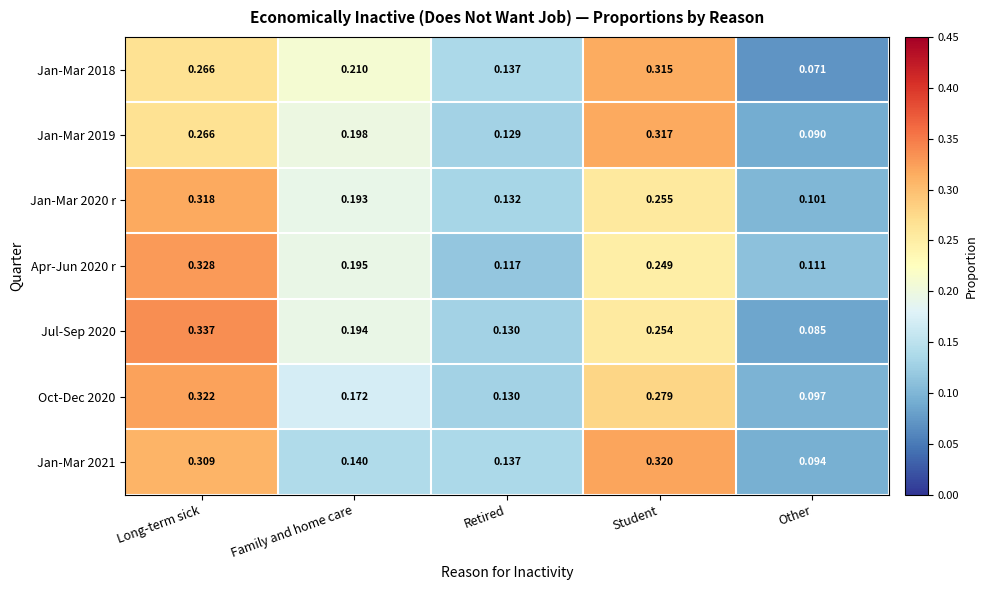

Which category has the lowest value across all series?

Other